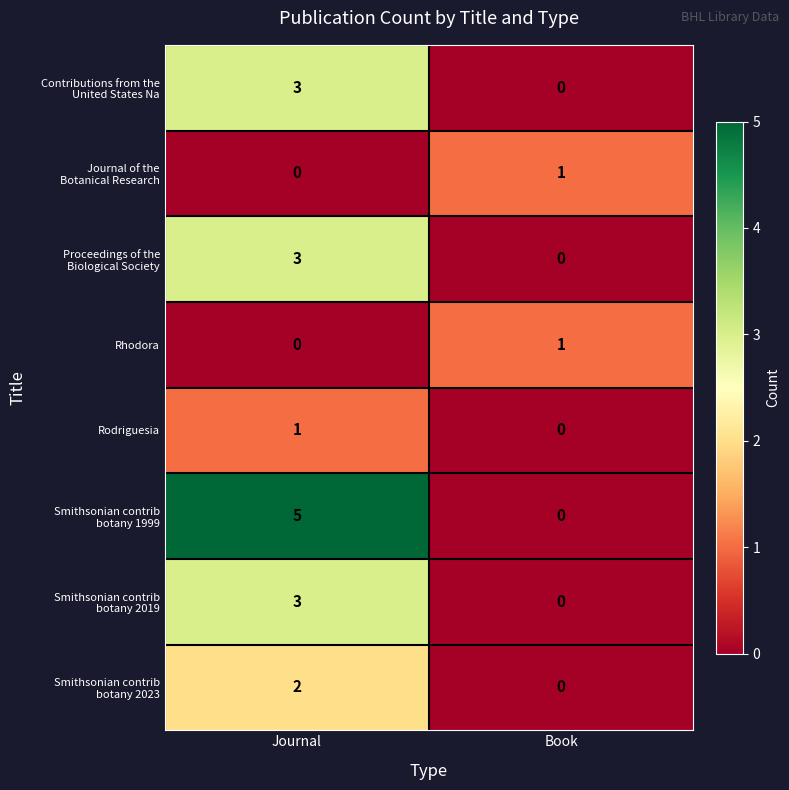

True or false: Rhodora has a value of -1 at Journal.

False